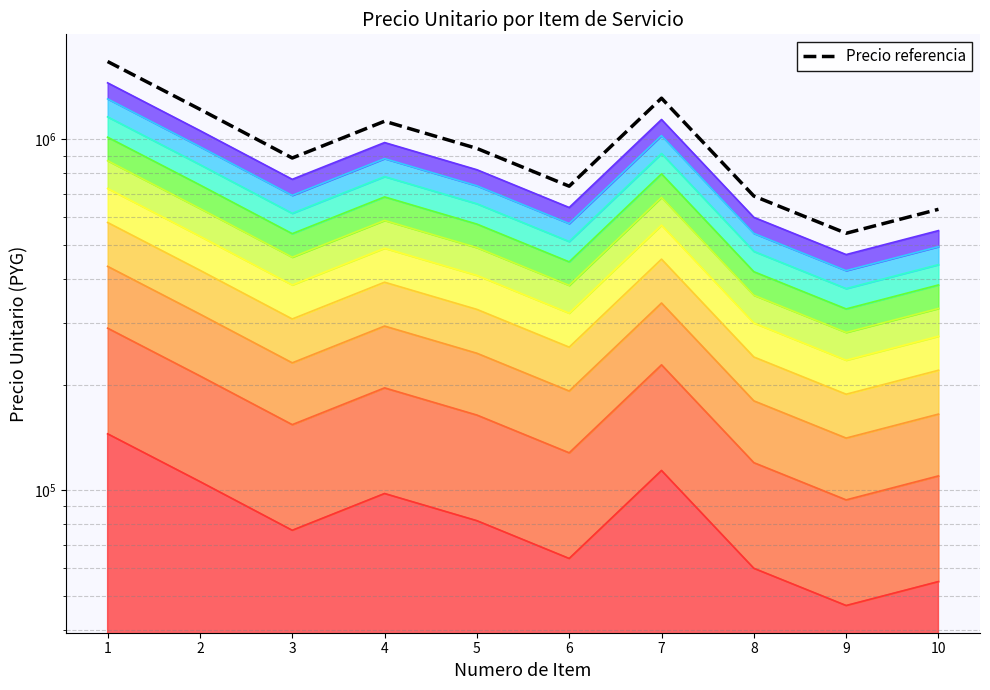

Reading left to right, what are all the values shown in this chart?

1=1667500.0	2=1219000.0	3=885500.0	4=1127000.0	5=943000.0	6=736000.0	7=1311000.0	8=690000.0	9=540500.0	10=632500.0